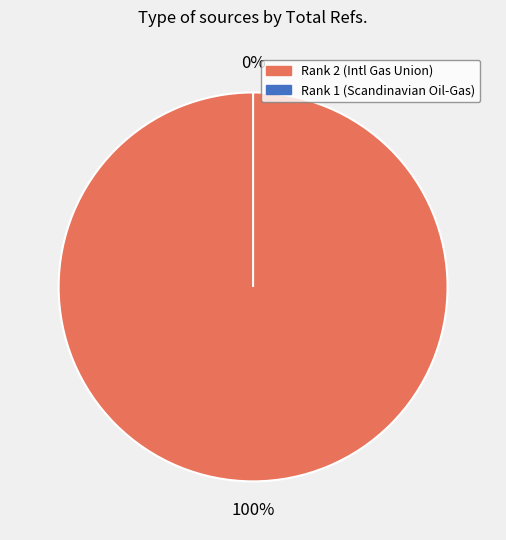

What is the change in value from Rank 2 (International Gas Union) to Rank 1 (Scandinavian Oil - Gas Magazine)?

-113